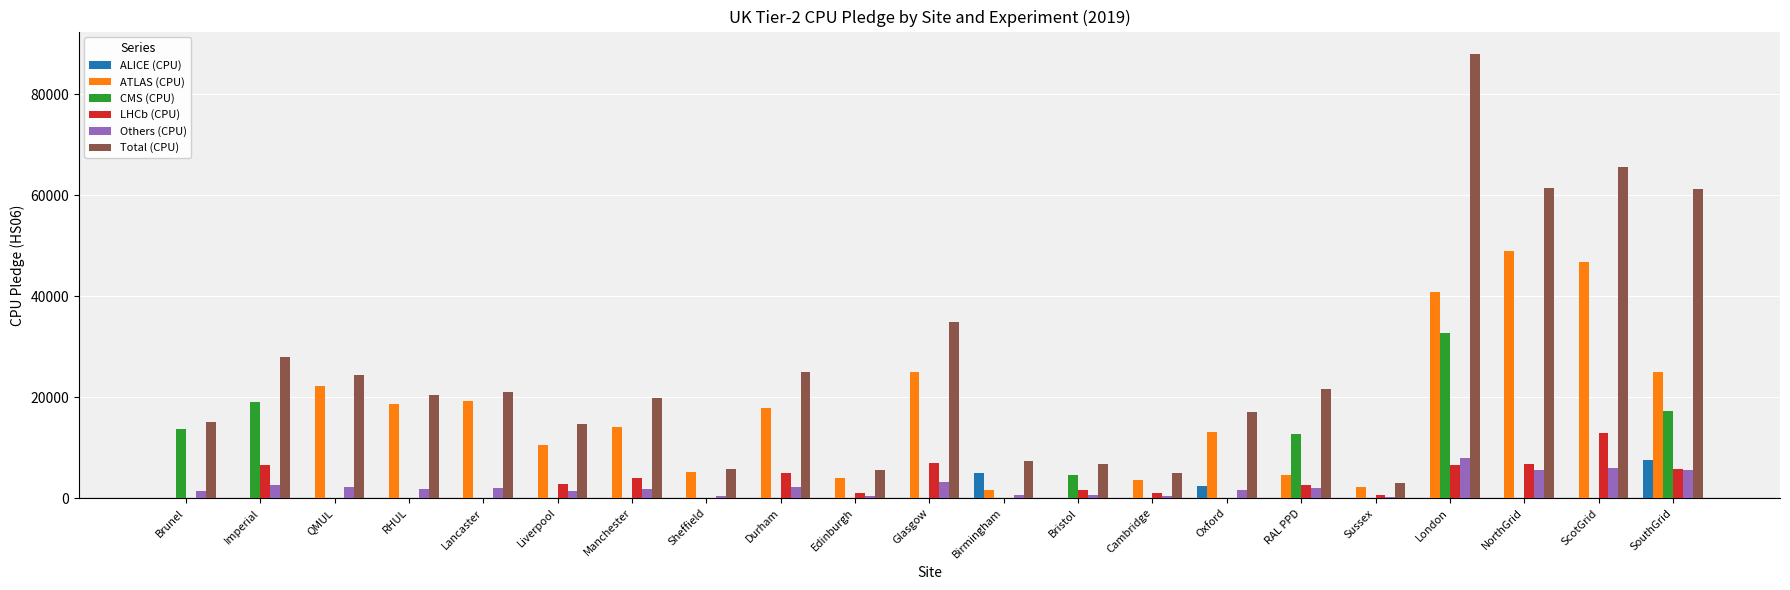

Does the chart contain stacked bars?

No